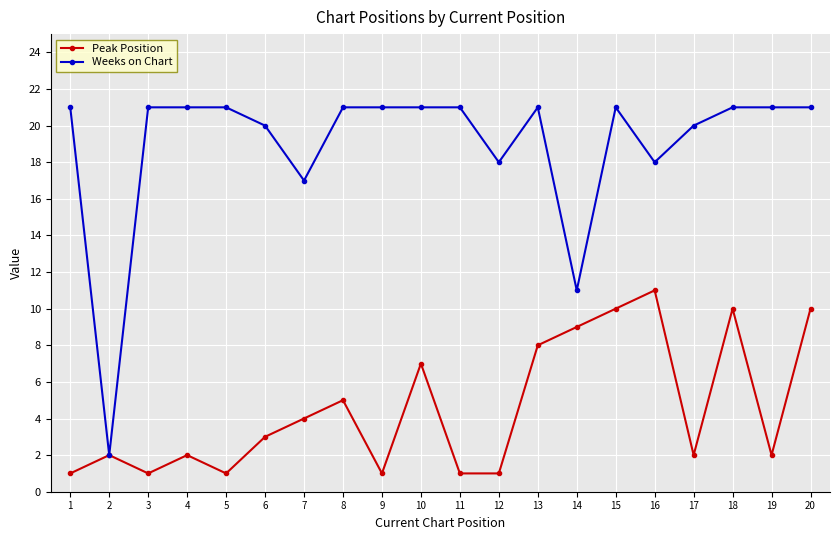

At which label is Weeks on Chart closest to 11?

14